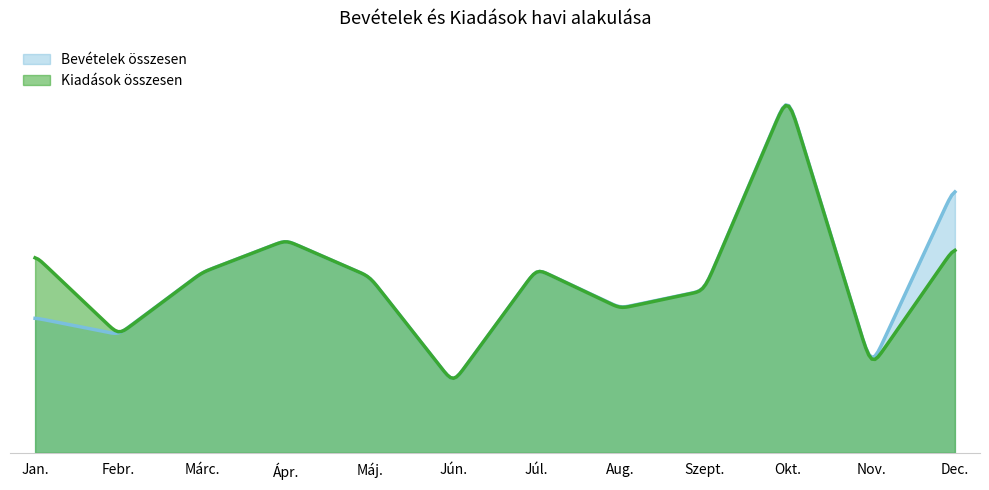

True or false: Kiadások összesen has a value of 165162349 at Febr..

False